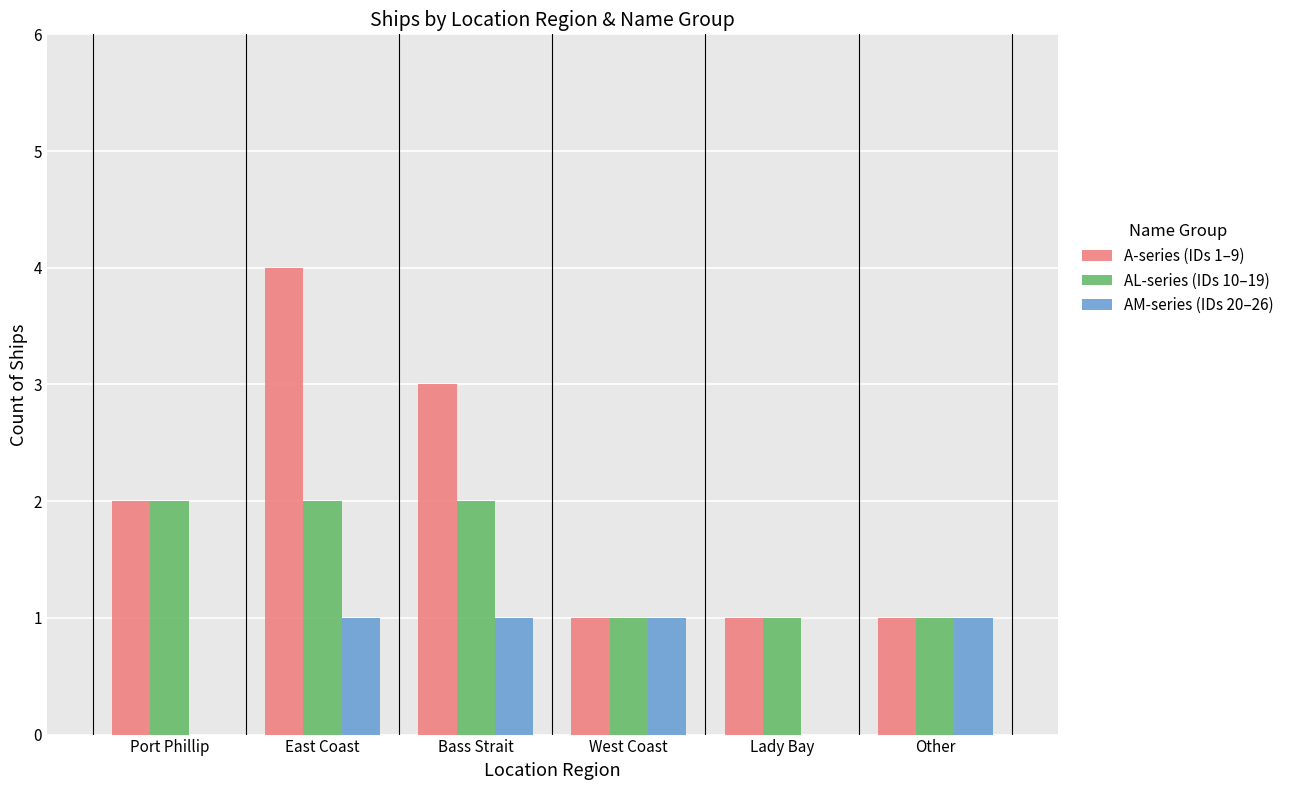

Which series has the largest total across all categories?

A-series (IDs 1–9)